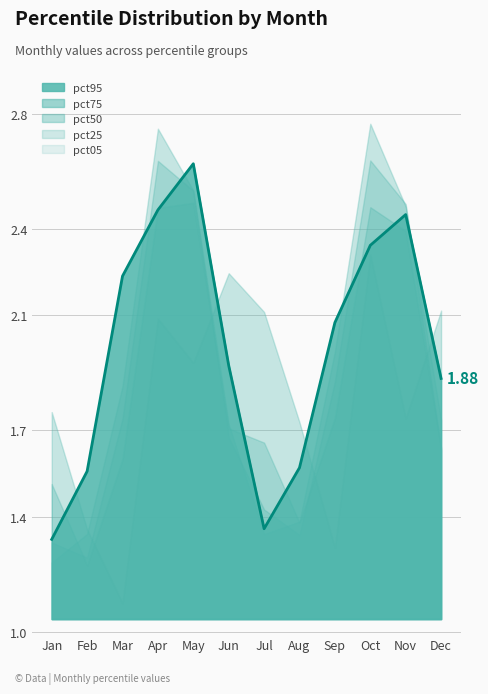

What is the value of the pct75 point at the 9th from the left?

2.0